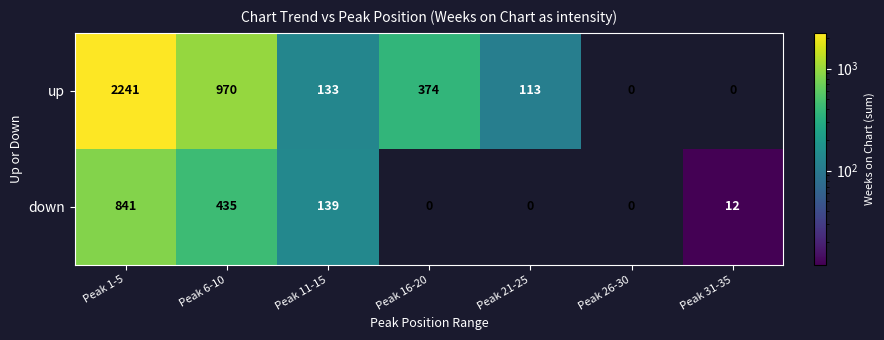

Which series has the largest total across all categories?

up